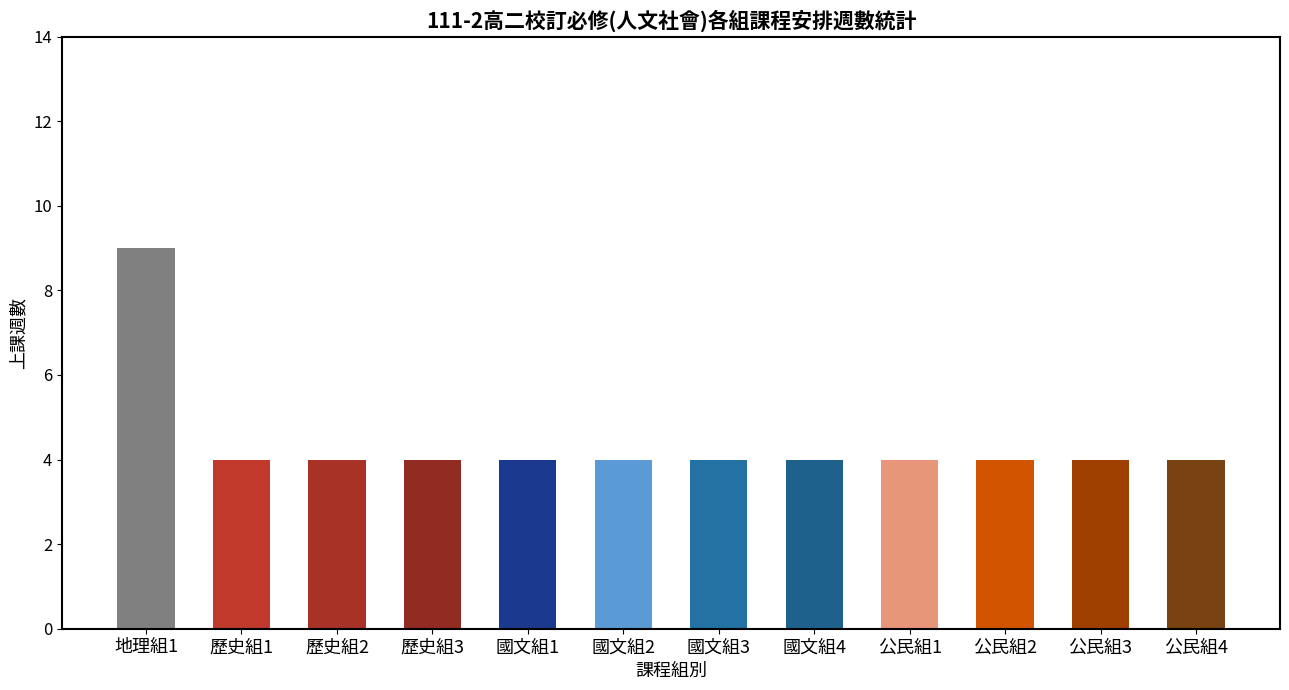

Reading right to left, list all the values displayed in this chart.

4	4	4	4	4	4	4	4	4	4	4	9